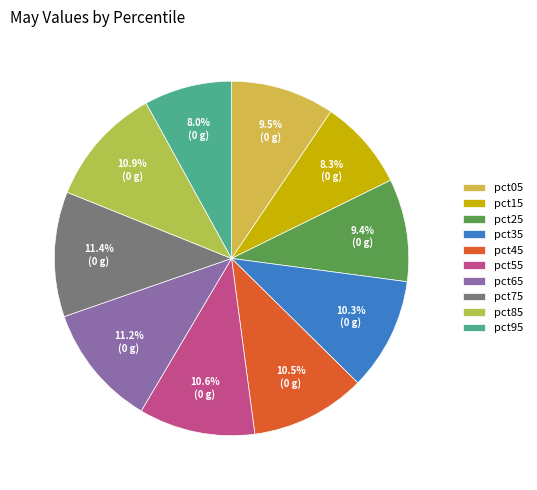

To the nearest percent, what is the difference between the largest and smallest slice percentages?

3%